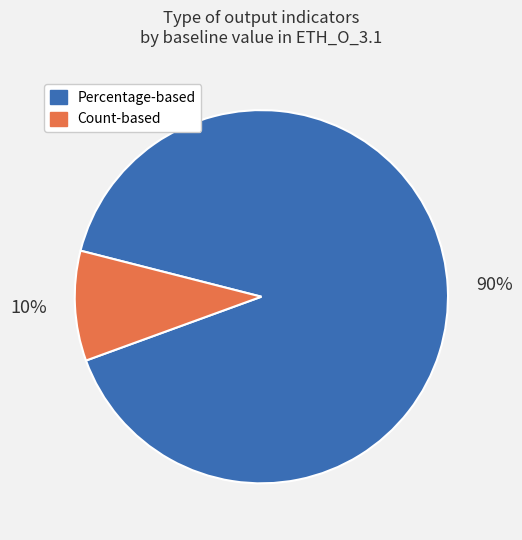

To the nearest percent, what is the average slice percentage?

50%